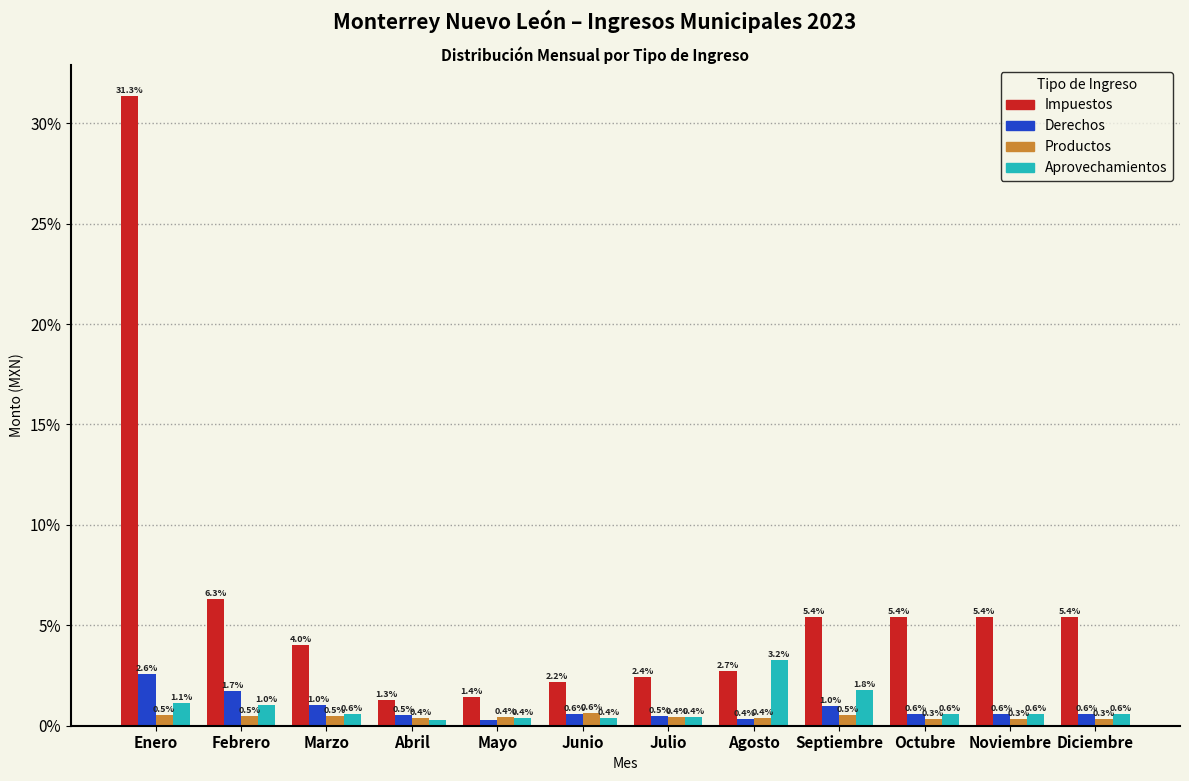

Reading right to left, what are all the values shown in this chart?

Impuestos: Diciembre=5.4	Noviembre=5.4	Octubre=5.4	Septiembre=5.4	Agosto=2.7	Julio=2.4	Junio=2.2	Mayo=1.4	Abril=1.3	Marzo=4.0	Febrero=6.3	Enero=31.3
Derechos: Diciembre=0.6	Noviembre=0.6	Octubre=0.6	Septiembre=1.0	Agosto=0.4	Julio=0.5	Junio=0.6	Mayo=0.3	Abril=0.5	Marzo=1.0	Febrero=1.7	Enero=2.6
Productos: Diciembre=0.3	Noviembre=0.3	Octubre=0.3	Septiembre=0.5	Agosto=0.4	Julio=0.4	Junio=0.6	Mayo=0.4	Abril=0.4	Marzo=0.5	Febrero=0.5	Enero=0.5
Aprovechamientos: Diciembre=0.6	Noviembre=0.6	Octubre=0.6	Septiembre=1.8	Agosto=3.2	Julio=0.4	Junio=0.4	Mayo=0.4	Abril=0.3	Marzo=0.6	Febrero=1.0	Enero=1.1